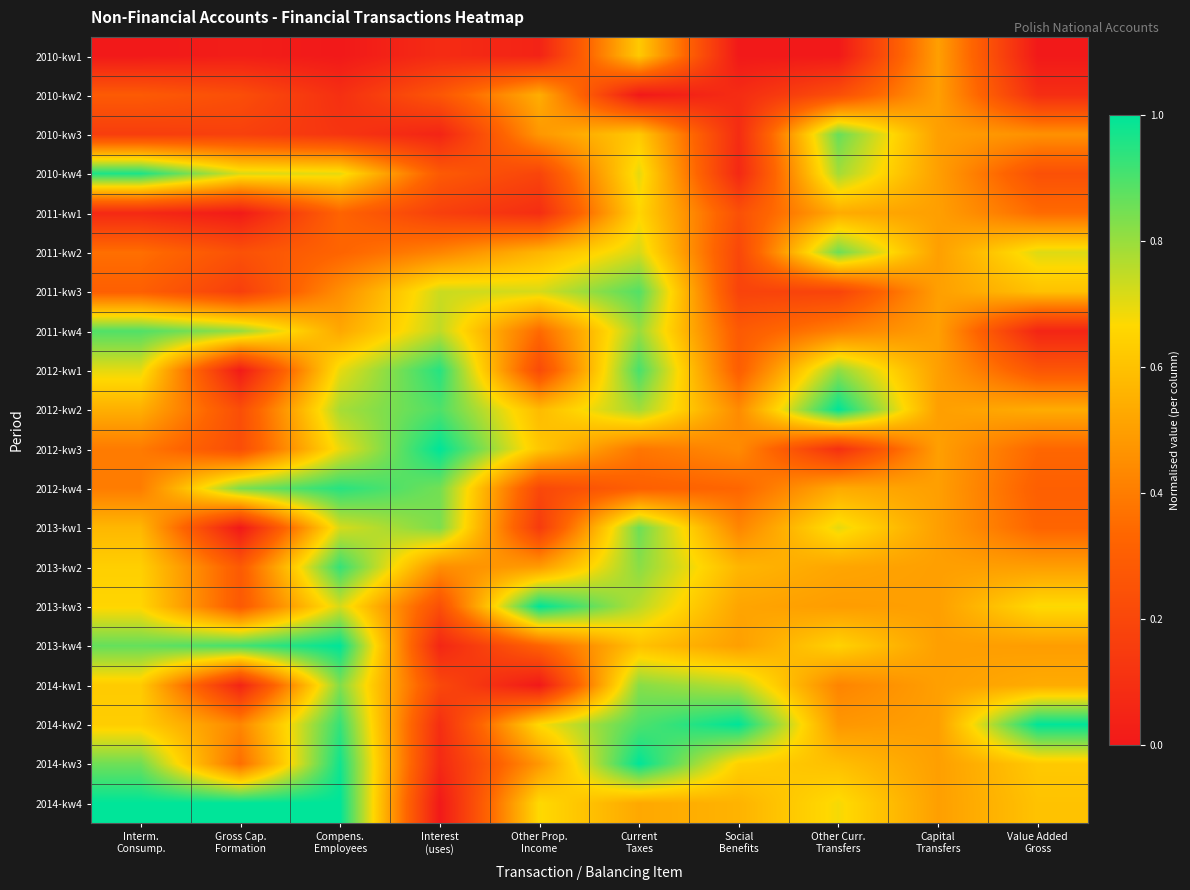

Which has a higher value, Current
Taxes or Other Curr.
Transfers?

Current
Taxes